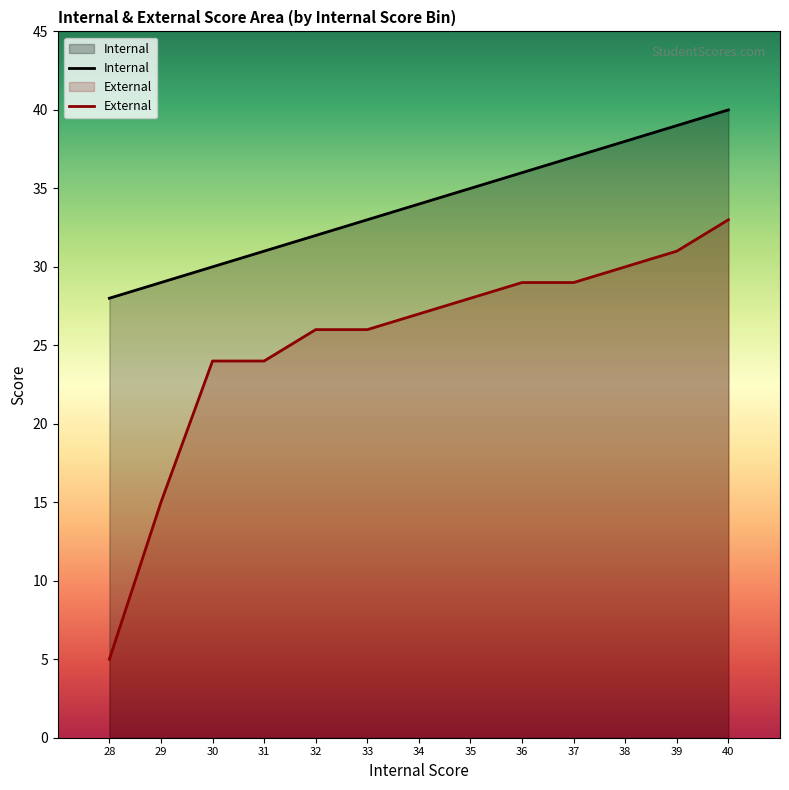

At which label is Internal closest to 34?

34